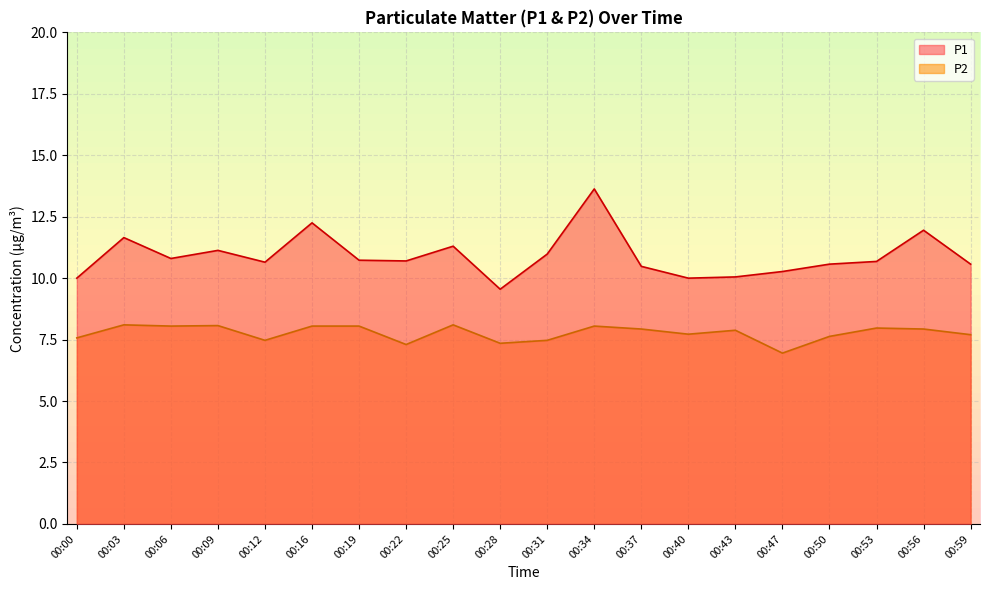

True or false: P2 has a value of 2.4 at 00:19.

False